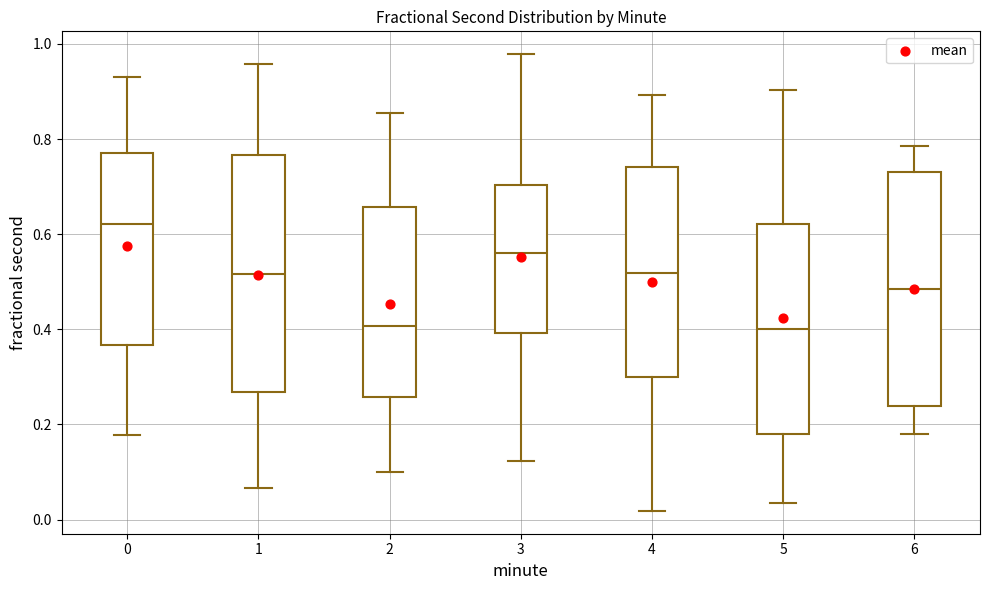

Where does the median line of the box at x = 0 sit on the y-axis? The values are not printed on the chart, so give them approximately, as read against the axis.

0.62